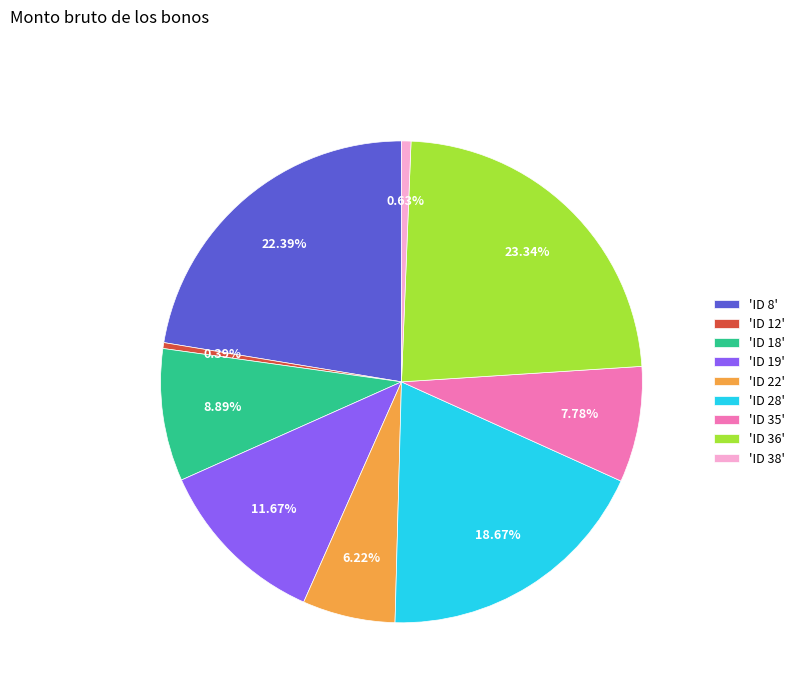

Is the sum of 'ID 38' and 'ID 35' greater than half?

No